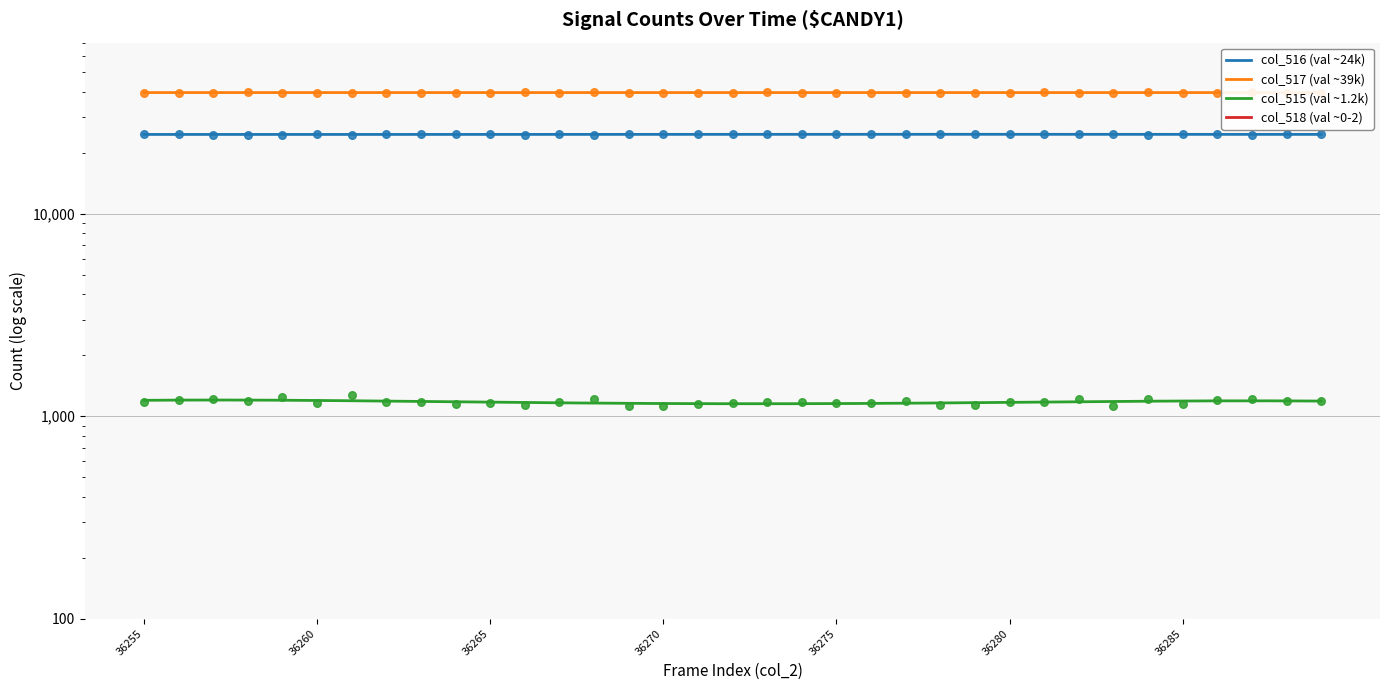

Which series contains the lowest Y value?

col_518